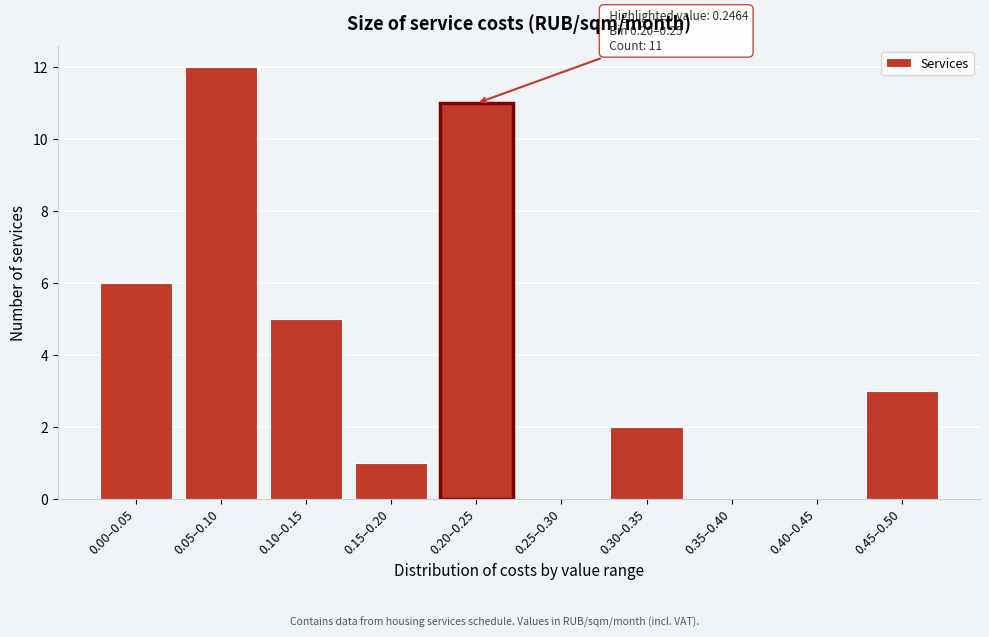

Reading left to right, what are all the values shown in this chart?

0.00–0.05=6	0.05–0.10=12	0.10–0.15=5	0.15–0.20=1	0.20–0.25=11	0.25–0.30=0	0.30–0.35=2	0.35–0.40=0	0.40–0.45=0	0.45–0.50=3